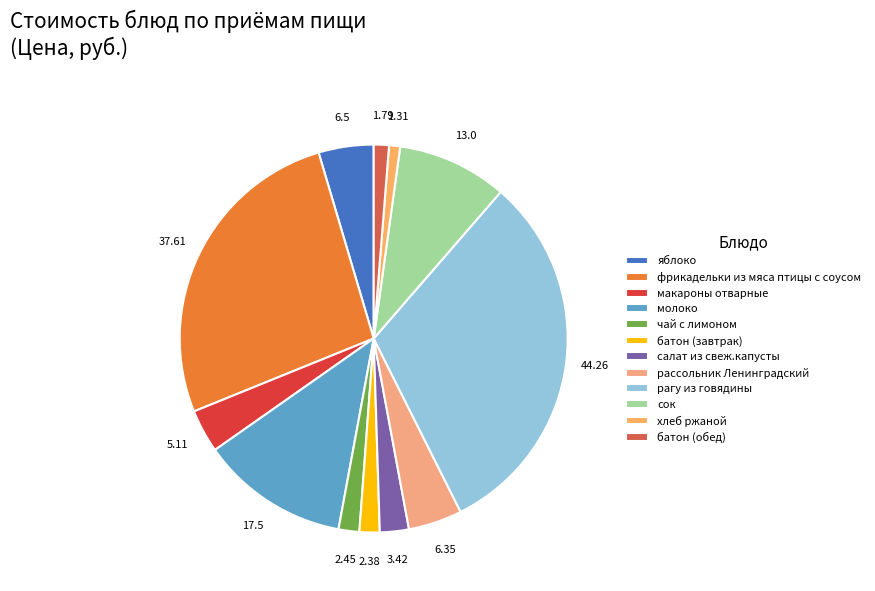

What portion of the pie excludes макароны отварные?

96.4%